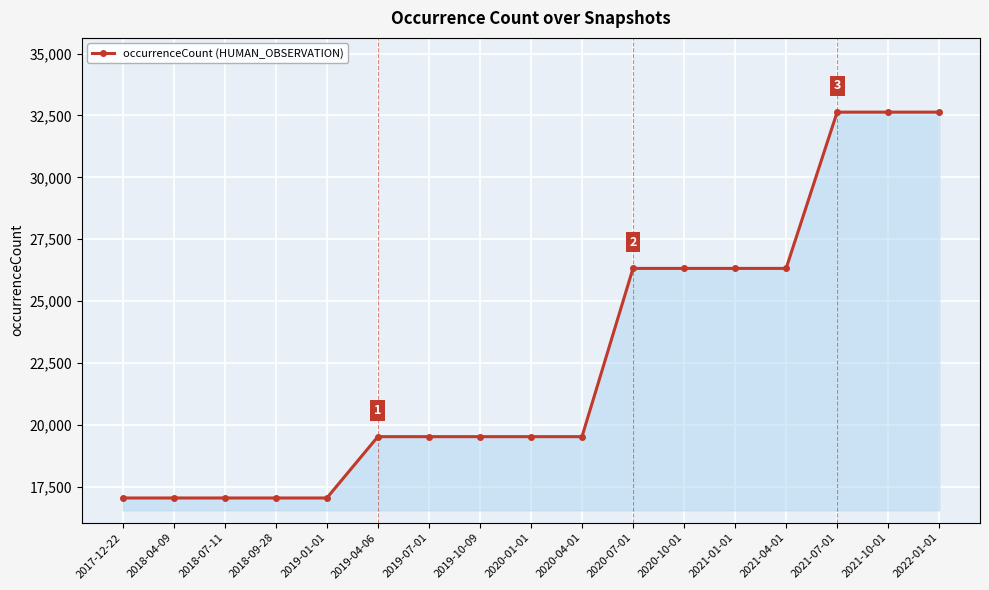

The value at 2019-07-01 is 19520. True or false?

True